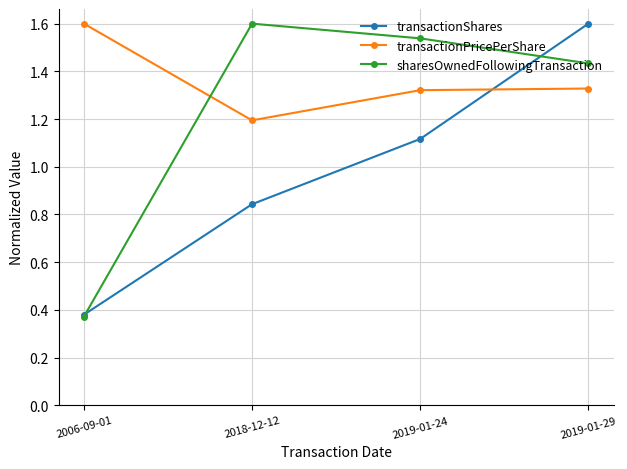

What is the value of the sharesOwnedFollowingTransaction point at the 2nd from the left?

1.6